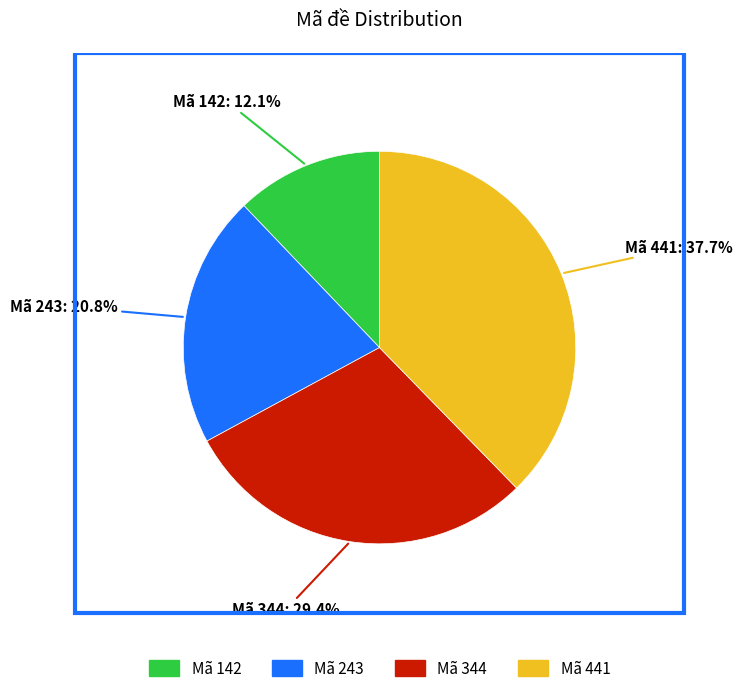

To the nearest percent, what is the average slice percentage?

25%